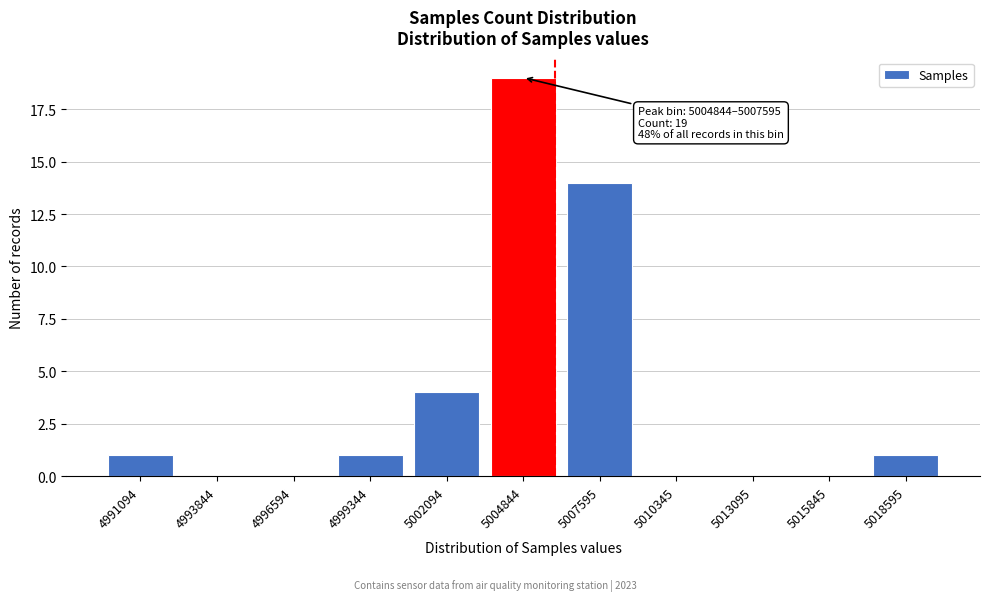

Reading left to right, list all the values displayed in this chart.

4991094=1	4993844=0	4996594=0	4999344=1	5002094=4	5004844=19	5007595=14	5010345=0	5013095=0	5015845=0	5018595=1